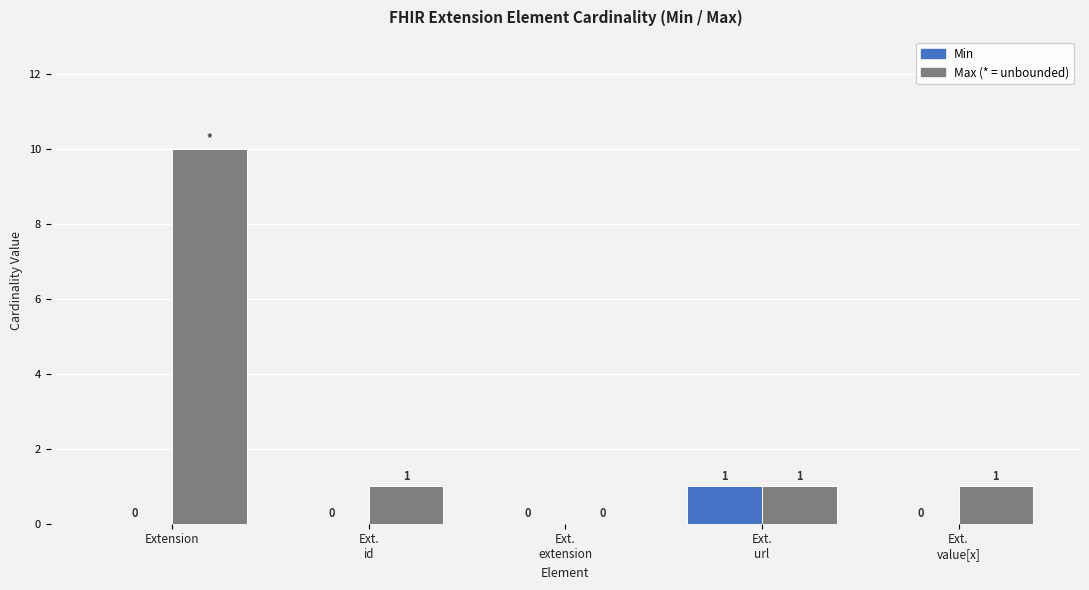

At which category is the sum across all series the highest?

Extension